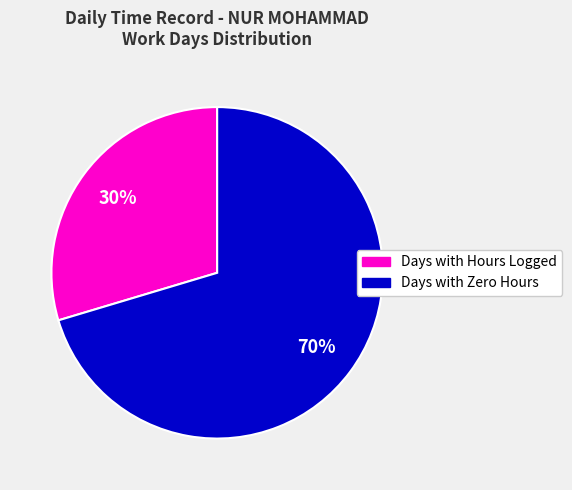

How many segments does this pie chart have?

2